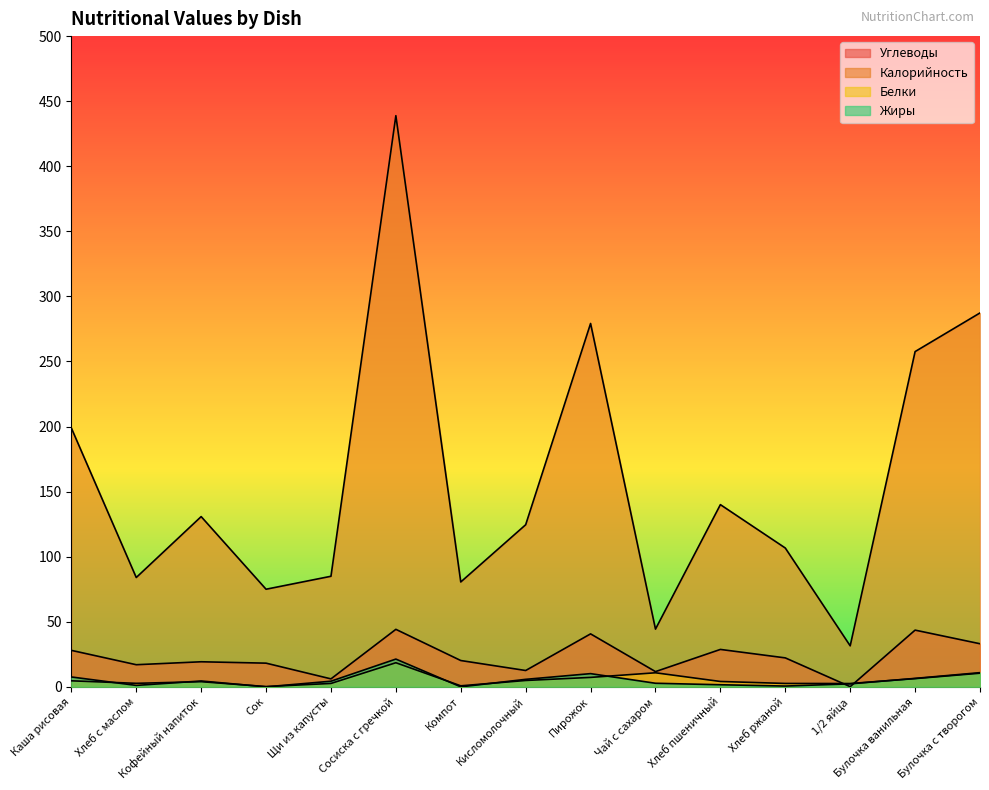

What is the label of the 14th point from the right?

Хлеб с маслом